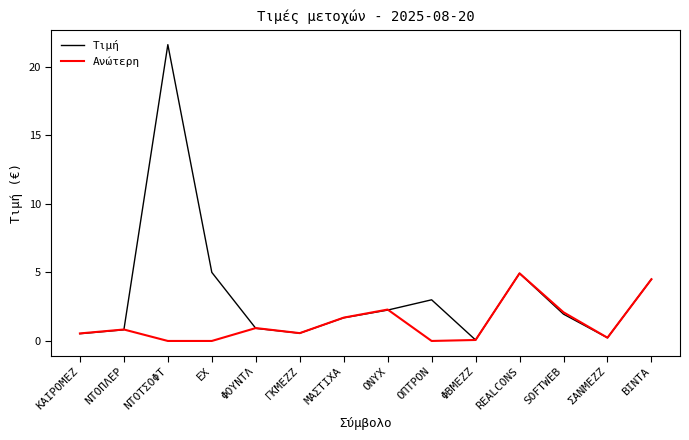

Is the value of Τιμή at ΝΤΟΠΛΕΡ greater than the value of Ανώτερη at SOFTWEB?

No